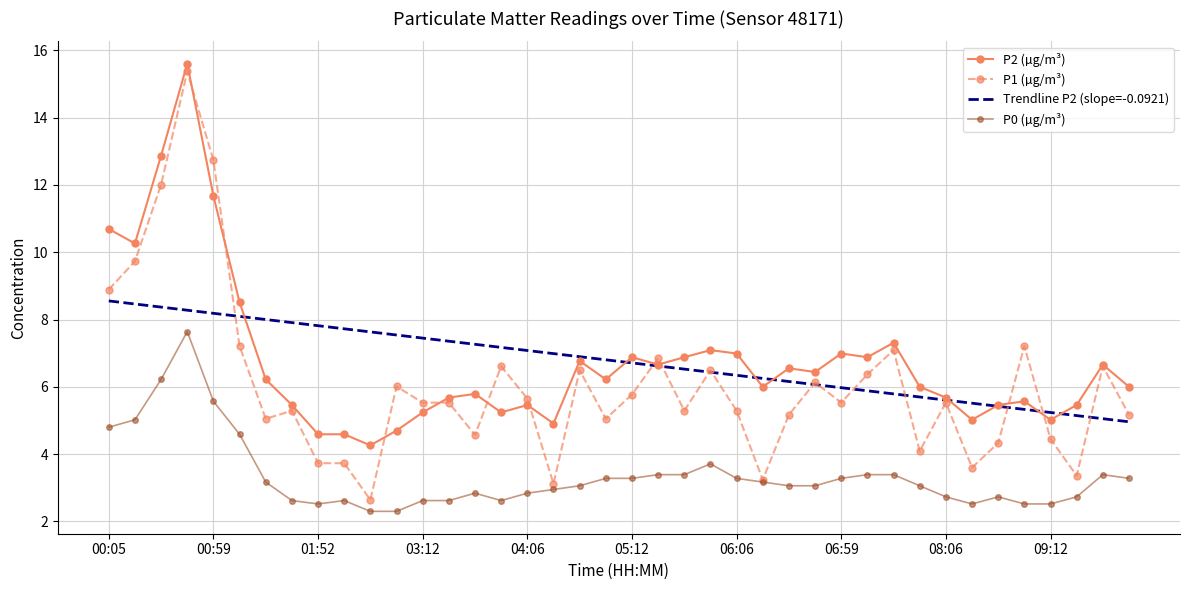

What is the minimum value shown in the chart?

2.3